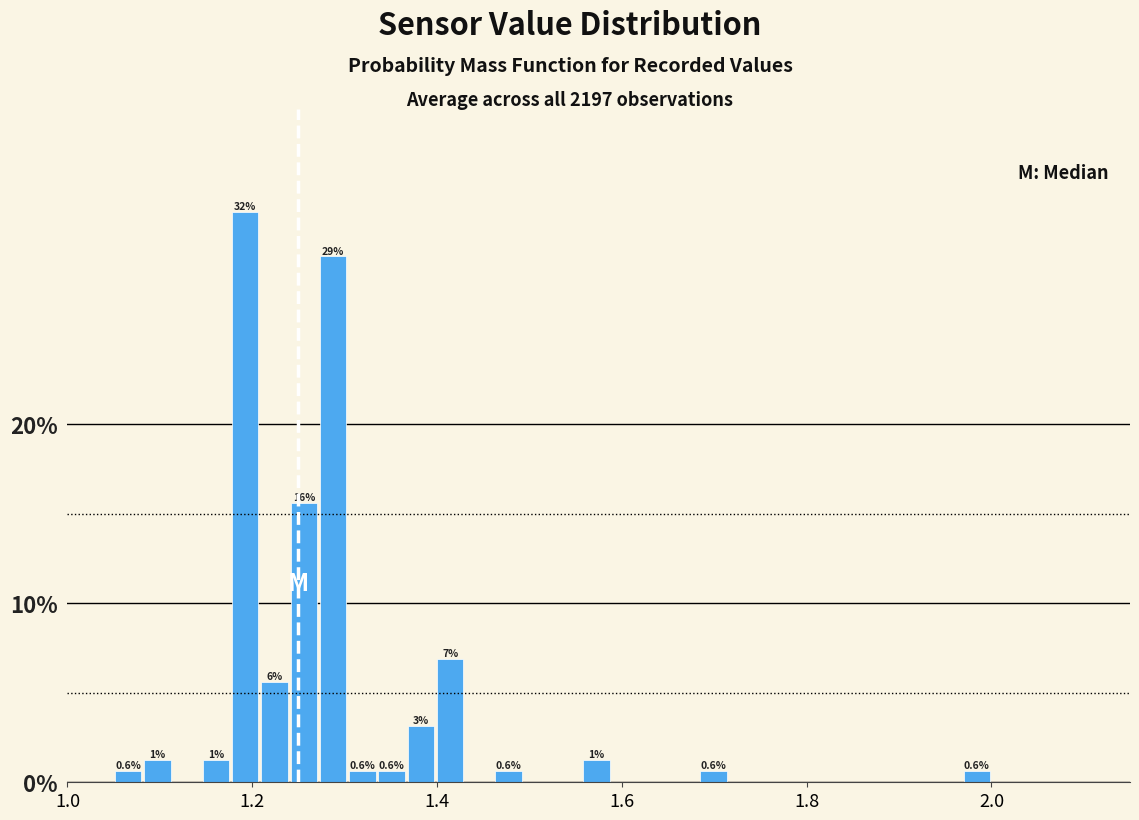

Around what value on the x-axis is the tallest bar? Give the approximate position of its centre, as read against the axis.

1.20